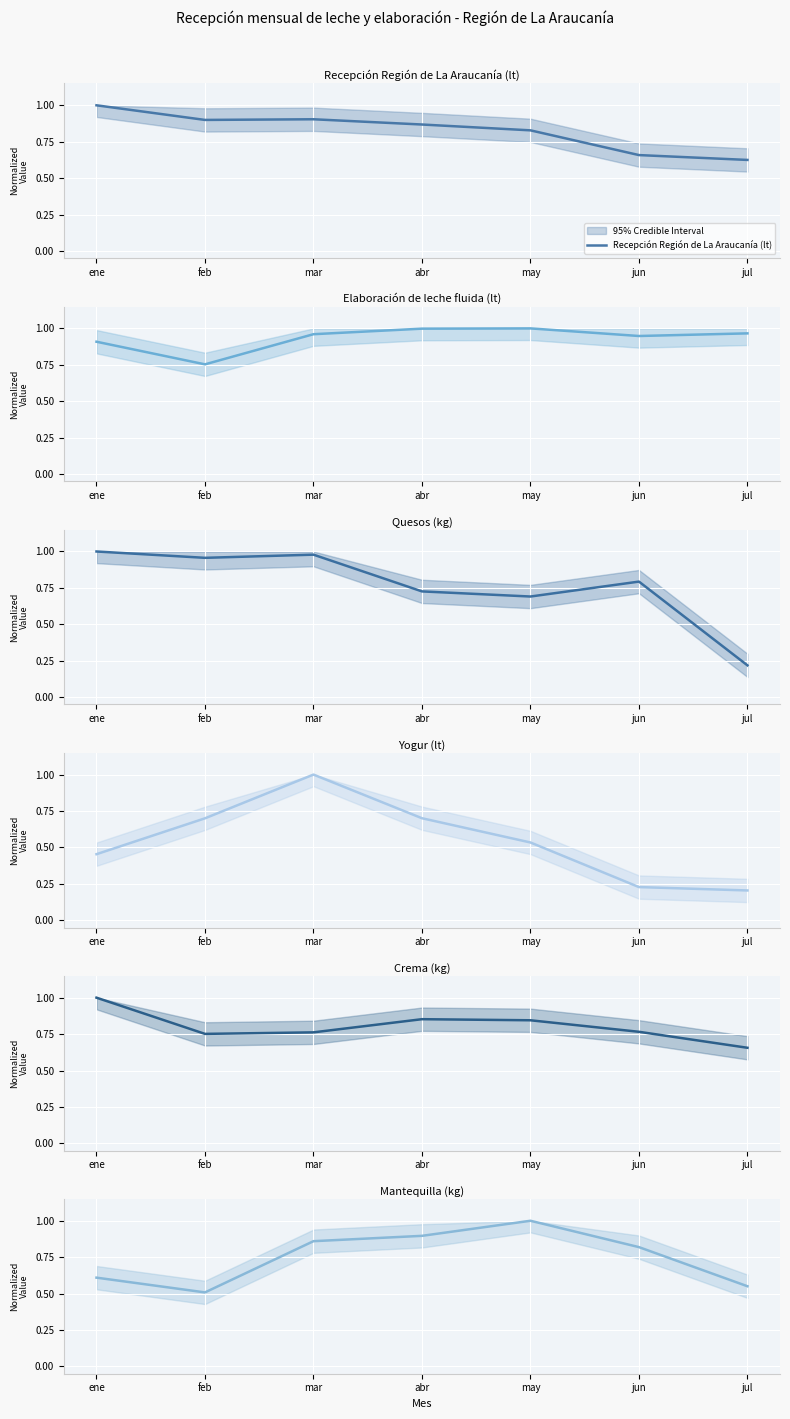

What is the minimum value for Recepción Región de La Araucanía (lt)?

0.6